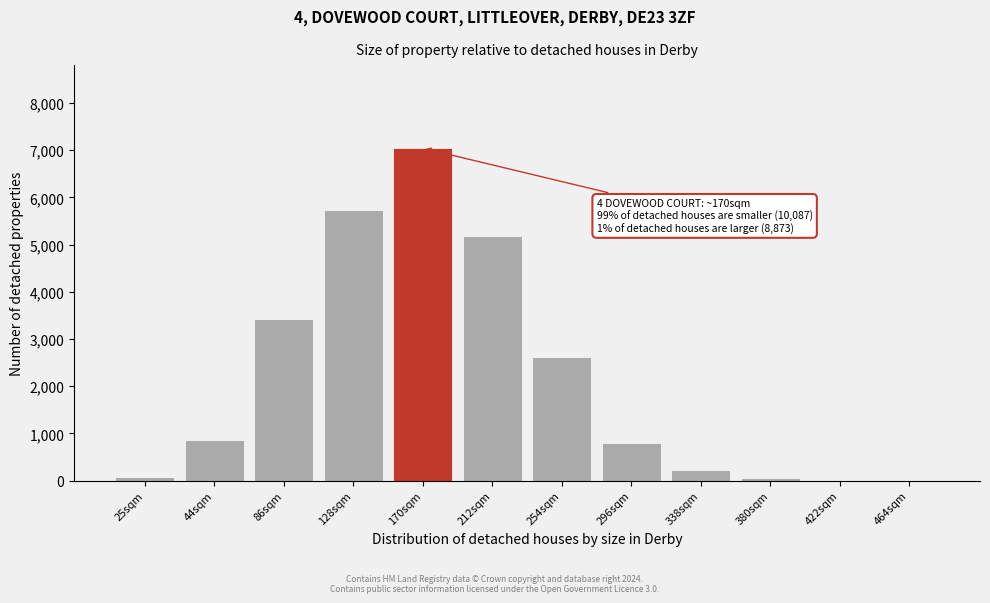

True or false: the data shows 3995 at 464sqm.

False